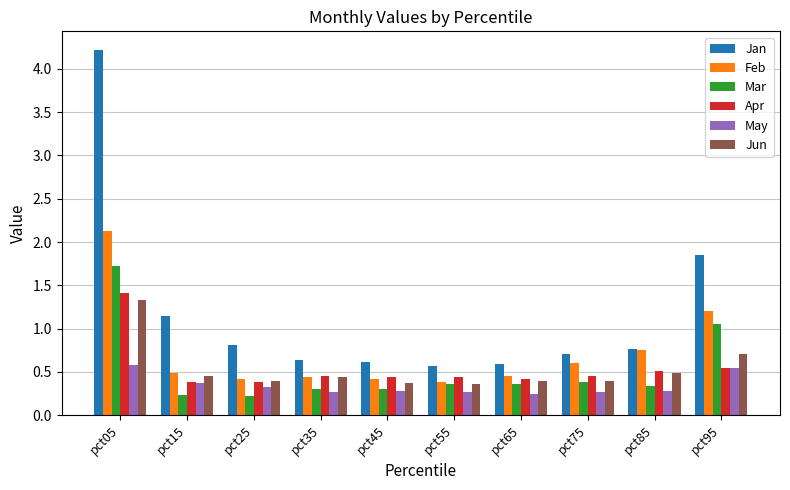

Where is Jan nearest to the value 2?

pct95